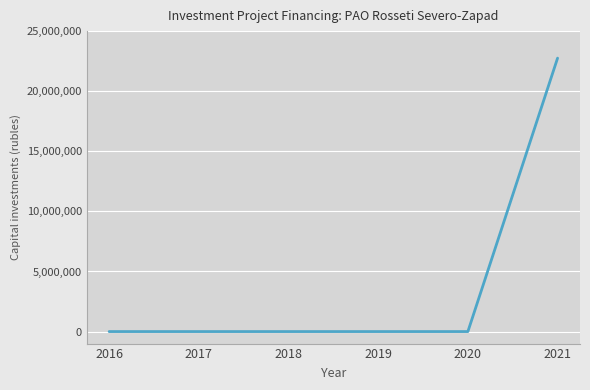

What is the approximate value at 2021, to the nearest 50?

22752200